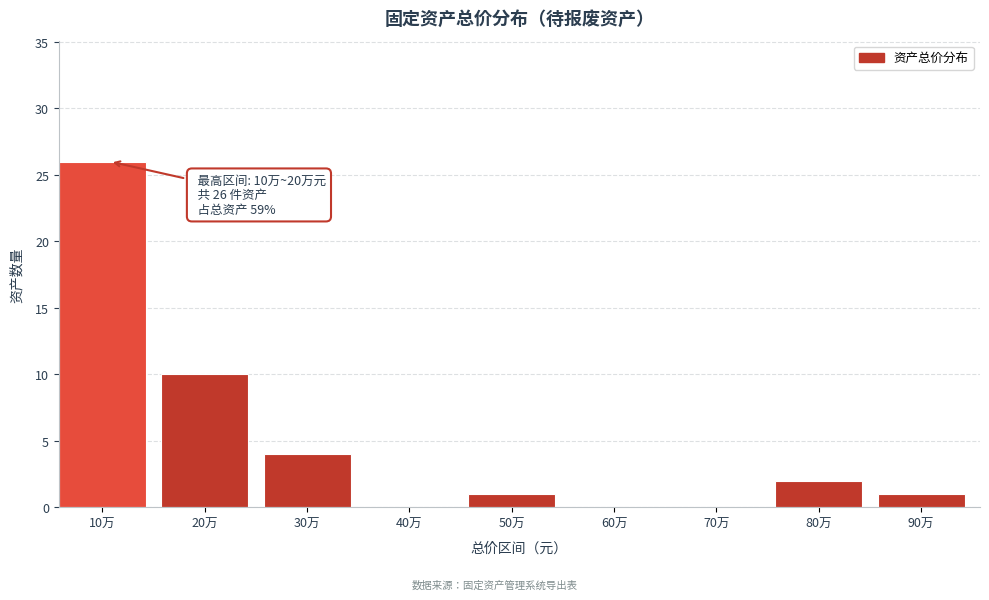

Reading right to left, transcribe all the data shown in this chart.

90万=1	80万=2	70万=0	60万=0	50万=1	40万=0	30万=4	20万=10	10万=26